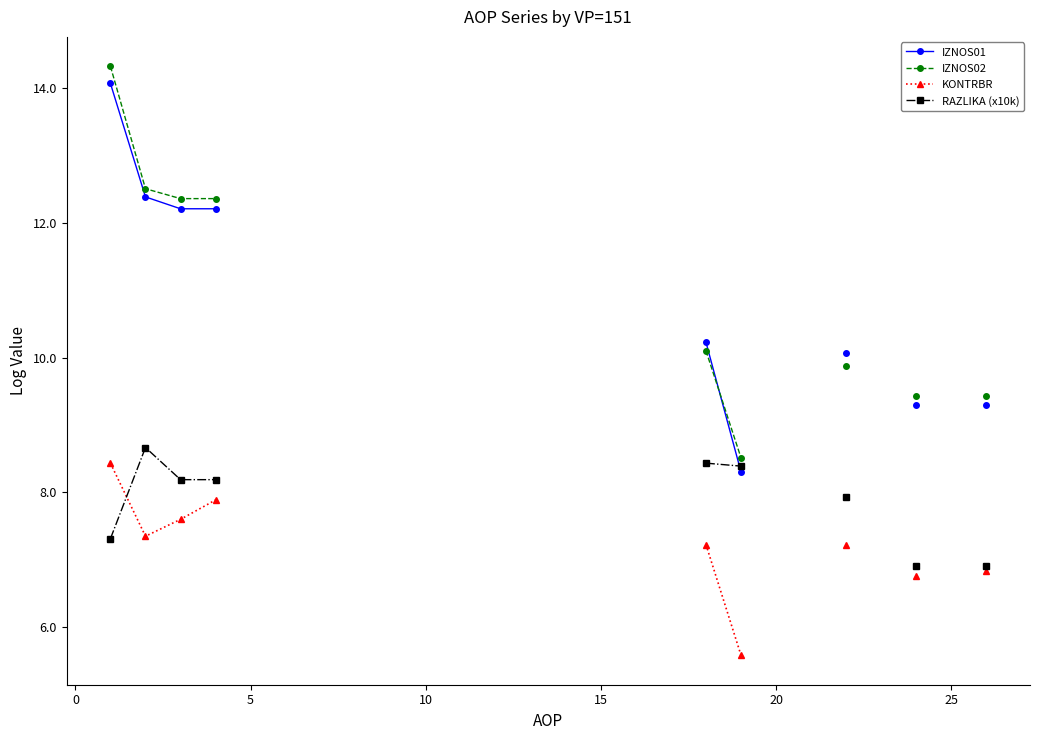

At how many categories does at least one series exceed 9?

8